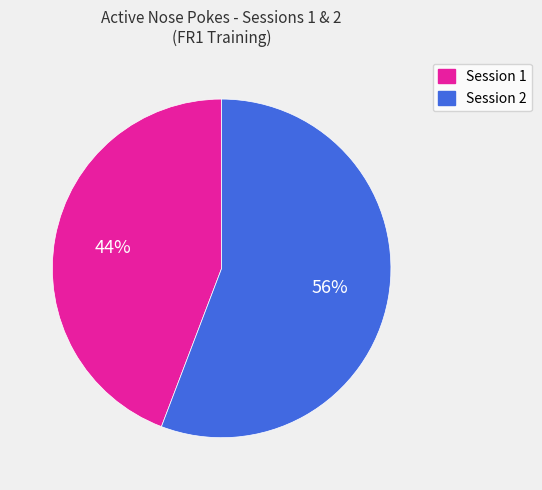

Is the sum of Session 1 and Session 2 greater than half?

Yes